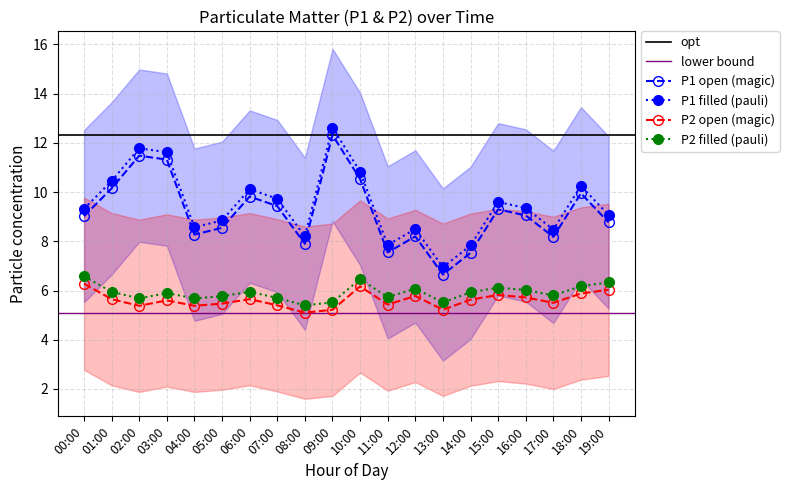

True or false: P2 and P1 cross at least once.

False